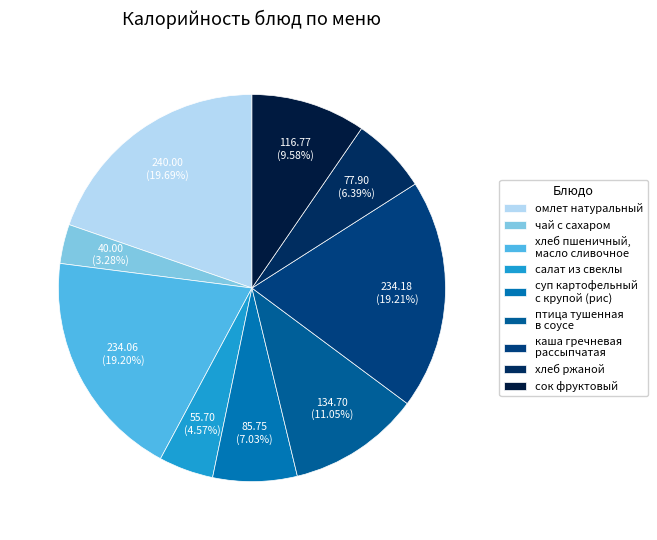

How many slices are in this pie chart?

9